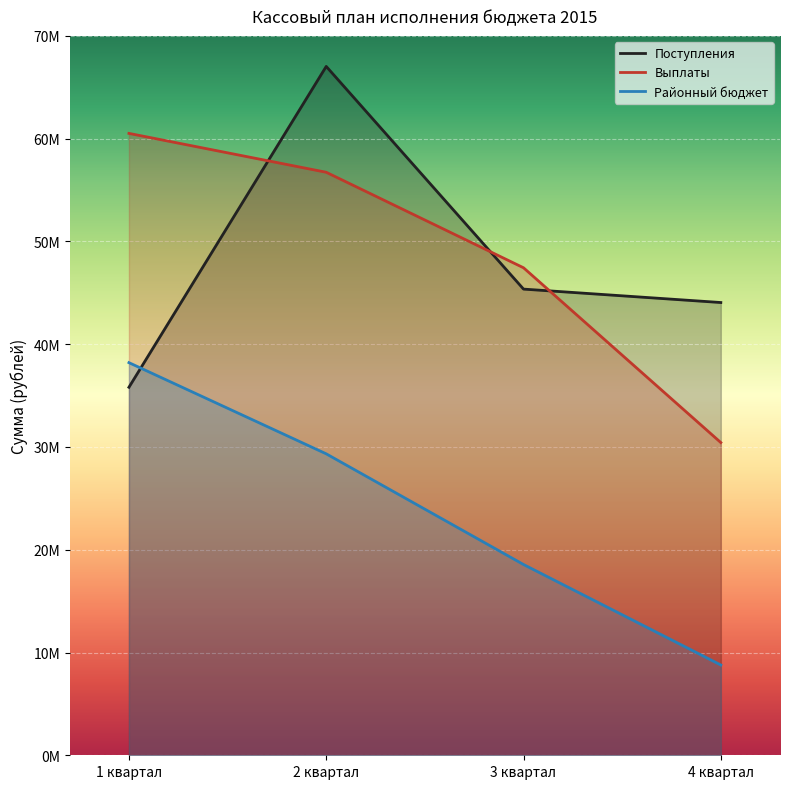

What is the value of the Районный бюджет point at the 4th from the left?

8784896.0